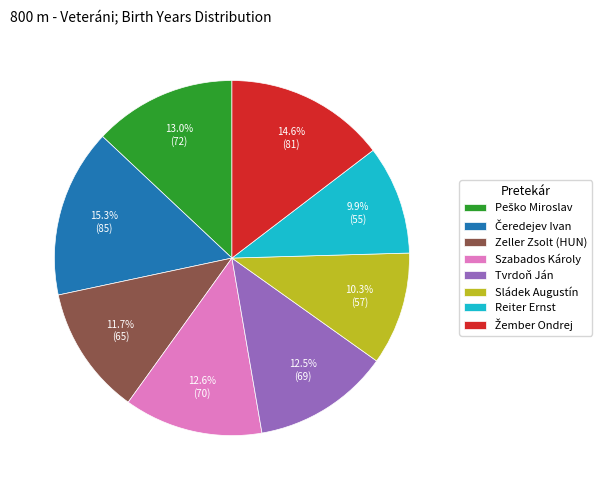

What percentage is NOT represented by Tvrdoň Ján?

87.5%